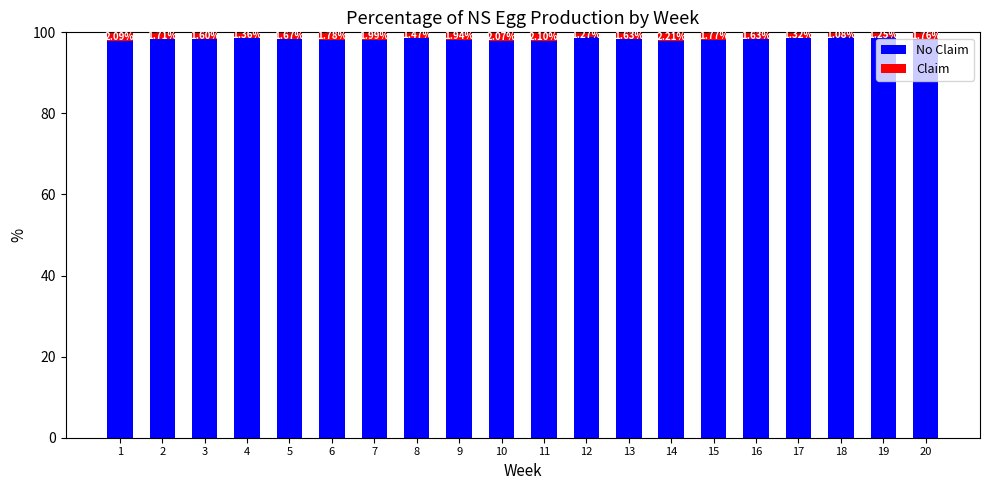

How many categories are shown in the chart?

20